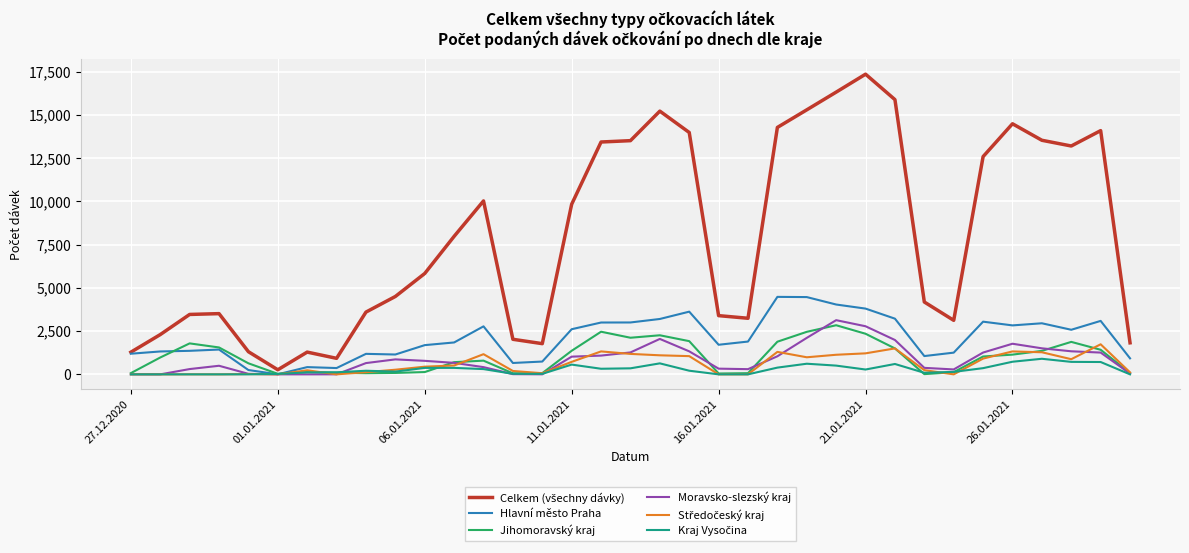

What is the maximum value for Moravsko-slezský kraj?

3134